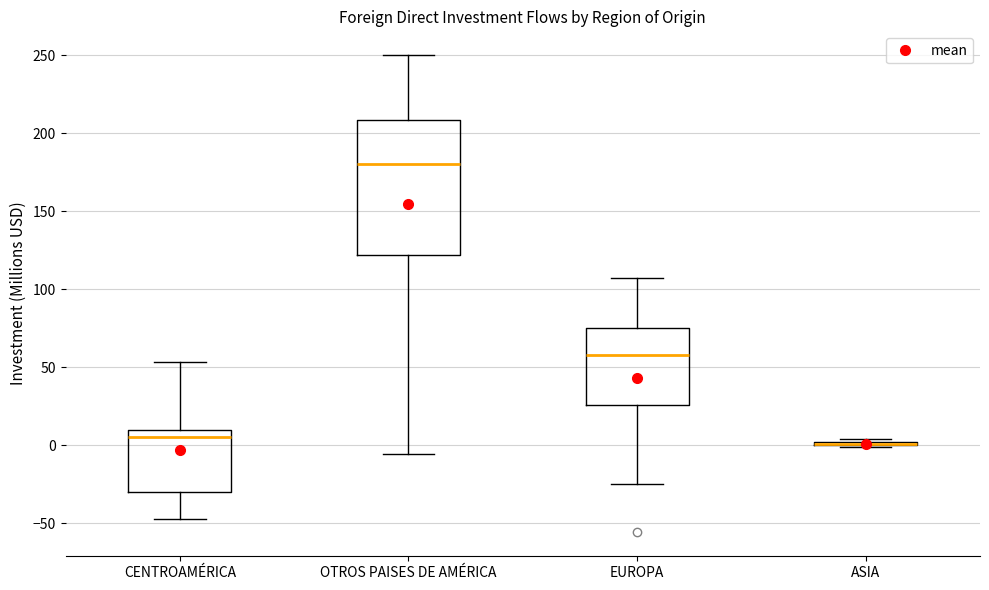

Reading left to right, transcribe this box plot: for each box, give where its median line is, the range the box spans, and where its two whiskers end, as read against the y-axis. The values are not printed on the chart, so give them approximately, as read against the axis.

CENTROAMÉRICA: median 5, box -30 to 10, whiskers -45 to 55
OTROS PAISES DE AMÉRICA: median 180, box 120 to 210, whiskers -5 to 250
EUROPA: median 60, box 25 to 75, whiskers -25 to 105
ASIA: box collapsed to a line at 0, whiskers 0 to 5